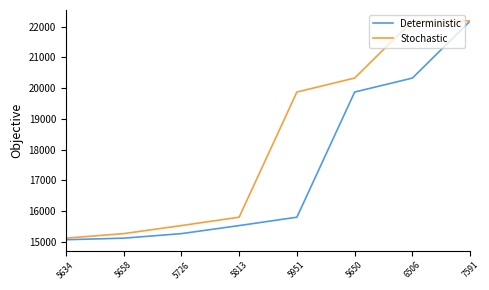

At which label is Stochastic closest to 18651?

5951